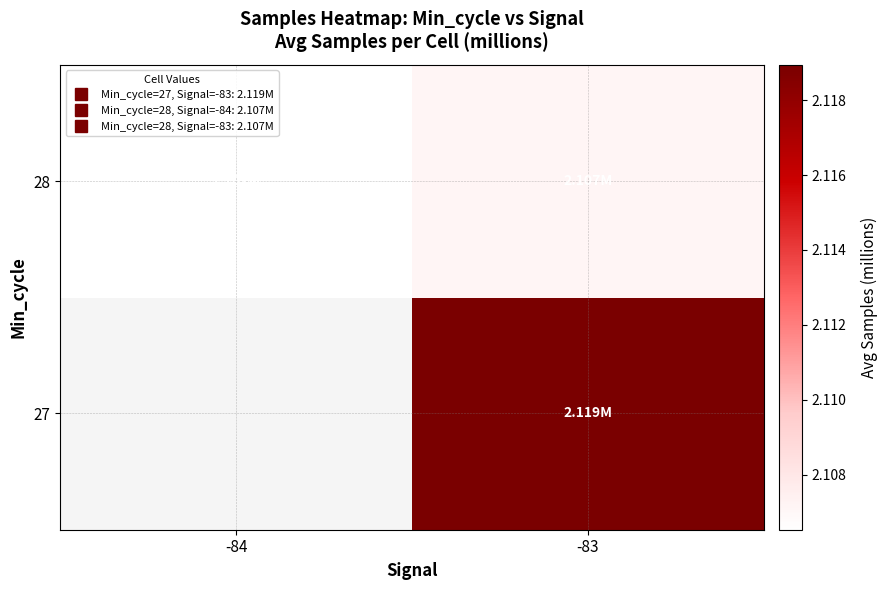

At which label does 27 reach its minimum?

-84